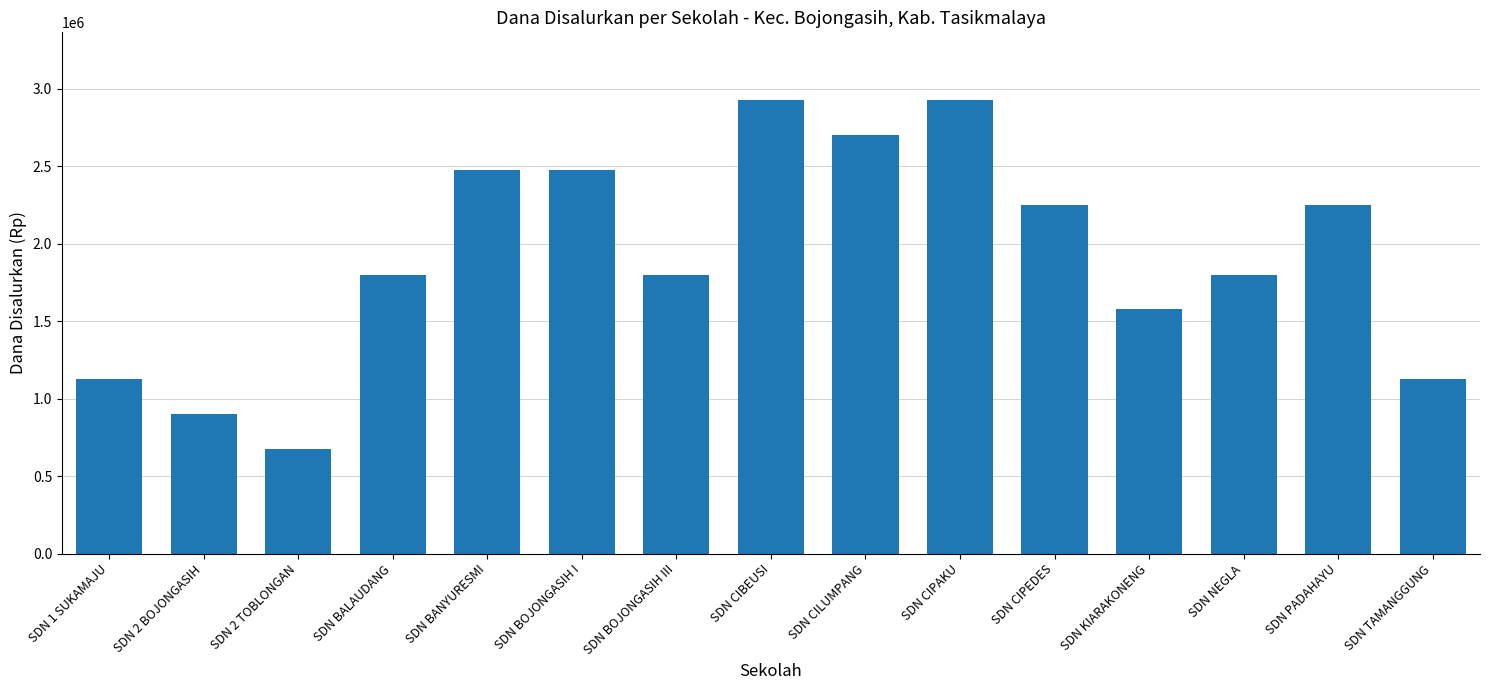

Is it true that the value at SDN PADAHAYU is 2250000?

True